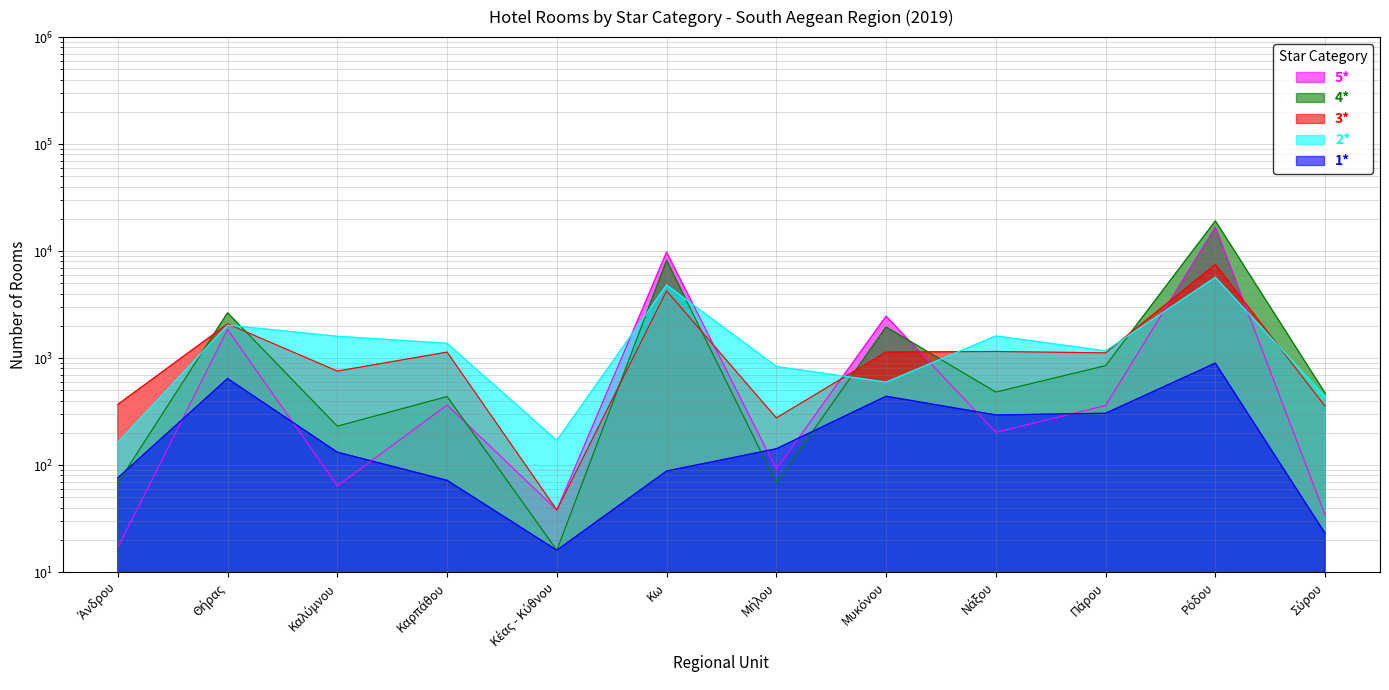

What are all the series names shown in the legend?

5*, 4*, 3*, 2*, 1*